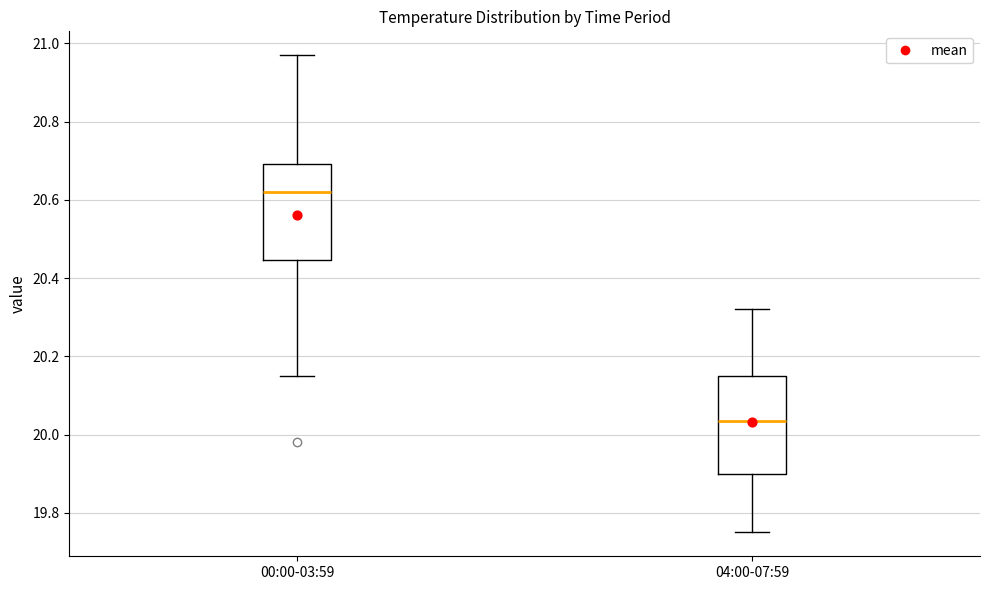

Reading left to right, transcribe this box plot: for each box, give where its median line is, the range the box spans, and where its two whiskers end, as read against the y-axis. The values are not printed on the chart, so give them approximately, as read against the axis.

00:00-03:59: median 20.62, box 20.44 to 20.70, whiskers 20.16 to 20.98
04:00-07:59: median 20.04, box 19.90 to 20.16, whiskers 19.76 to 20.32